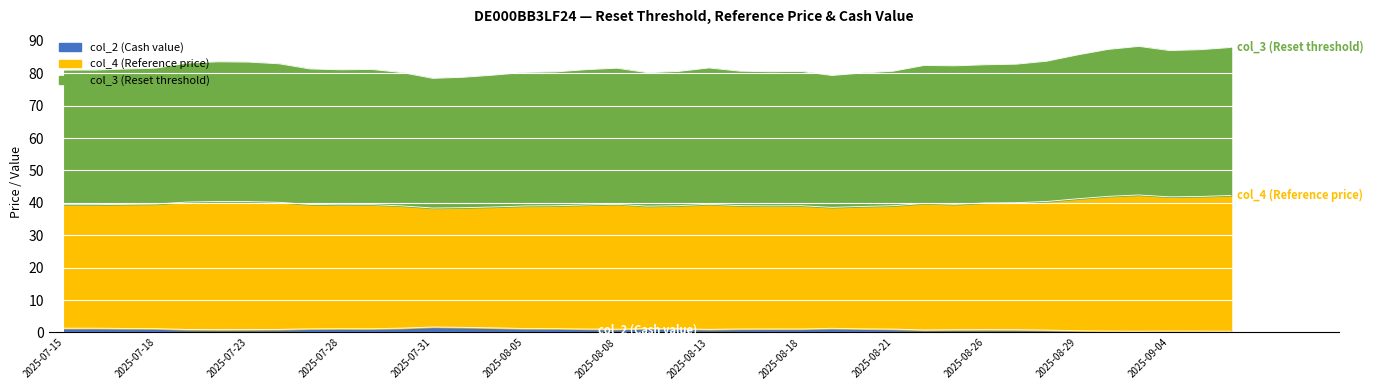

Is it true that col_2 (Cash value) equals 0.4 at 2025-09-03?

True